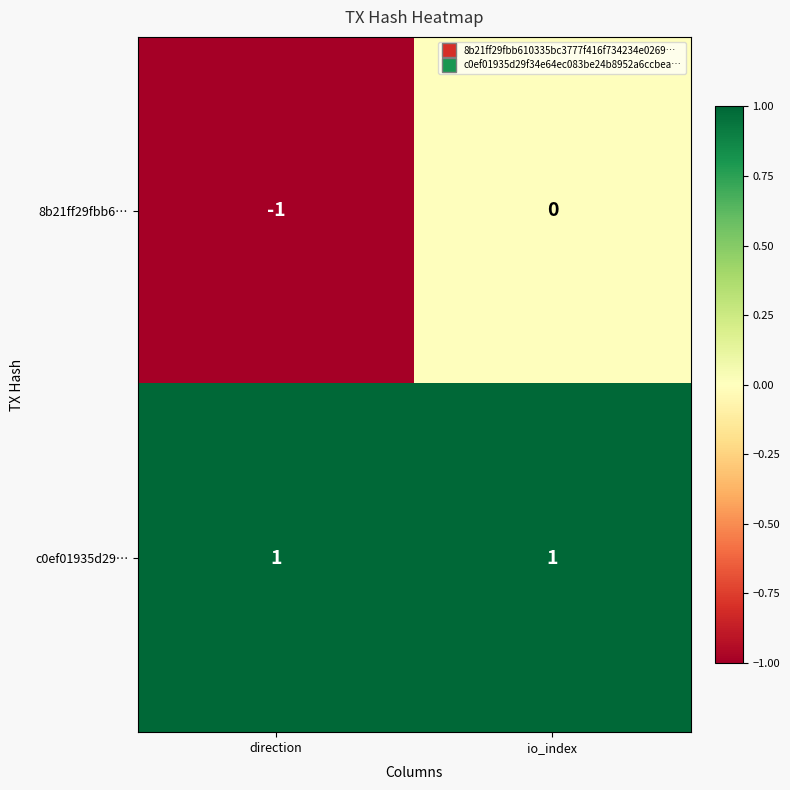

Rank the series by their maximum value, from highest to lowest.

c0ef01935d29…, 8b21ff29fbb6…